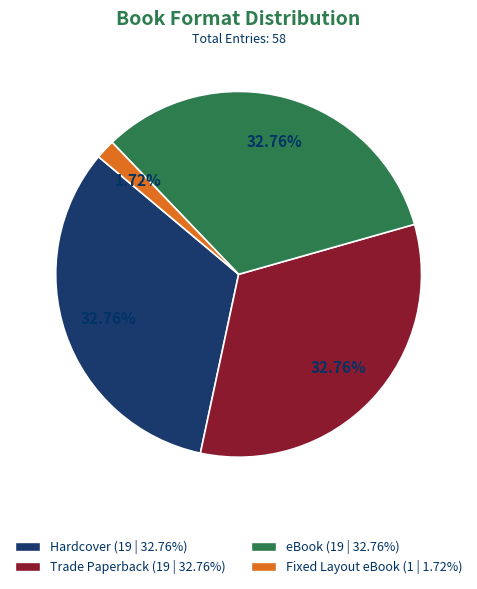

What percentage is the Trade Paperback slice, to the nearest percent?

33%